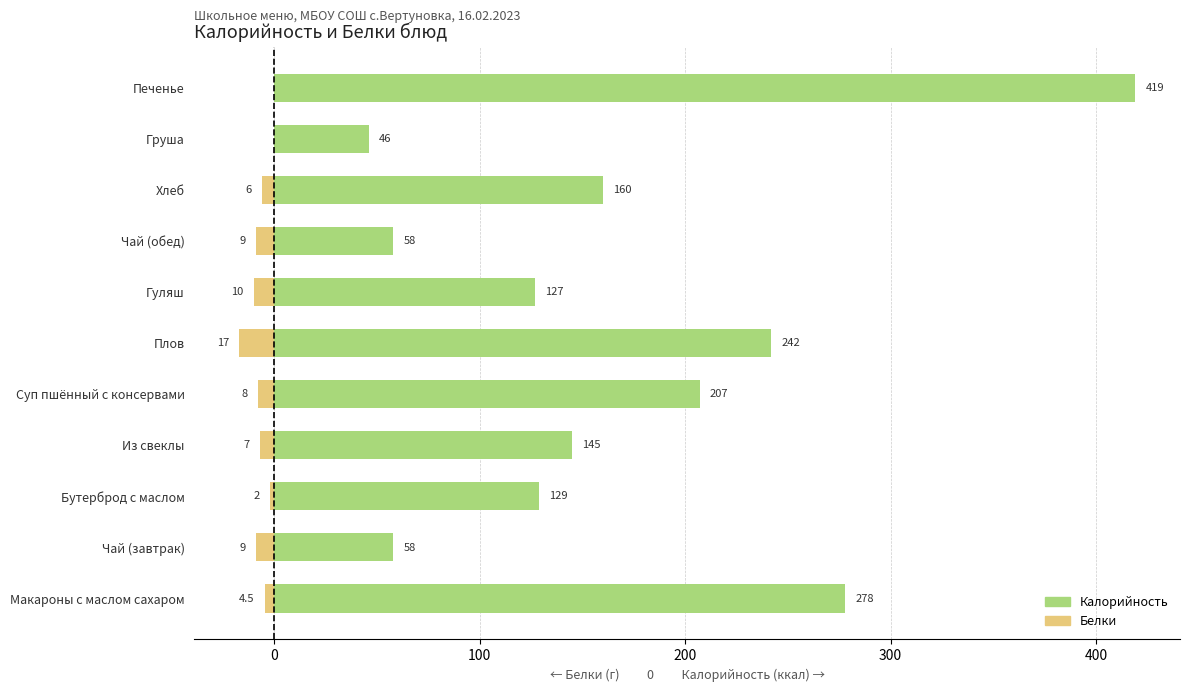

What is the difference between the Белки values at Из свеклы and Хлеб?

1.0